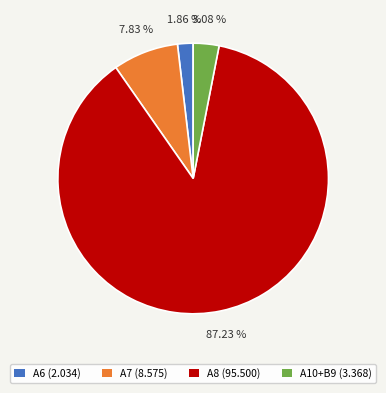

Does any single category account for the majority?

Yes